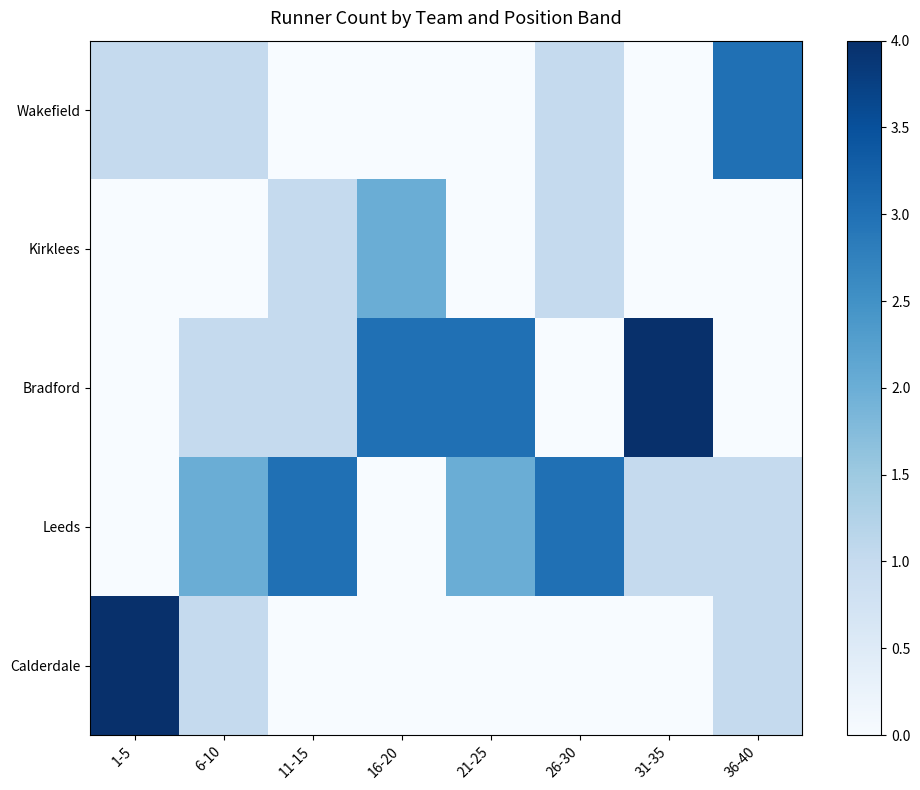

What is the total value across all series at 36-40?

5